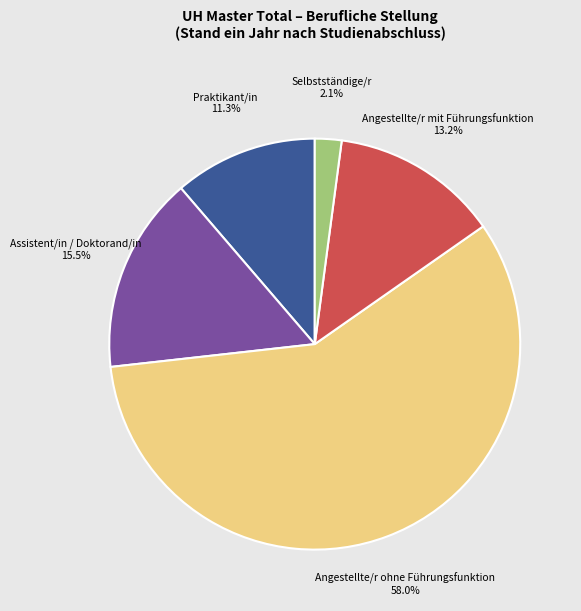

Is there any slice that represents more than half of the pie?

Yes